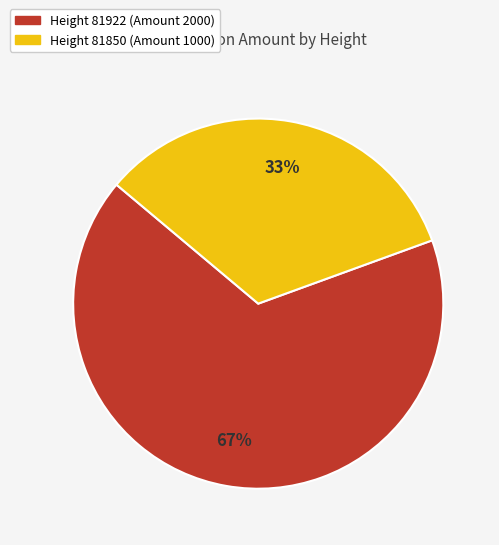

Count the number of slices in the pie.

2